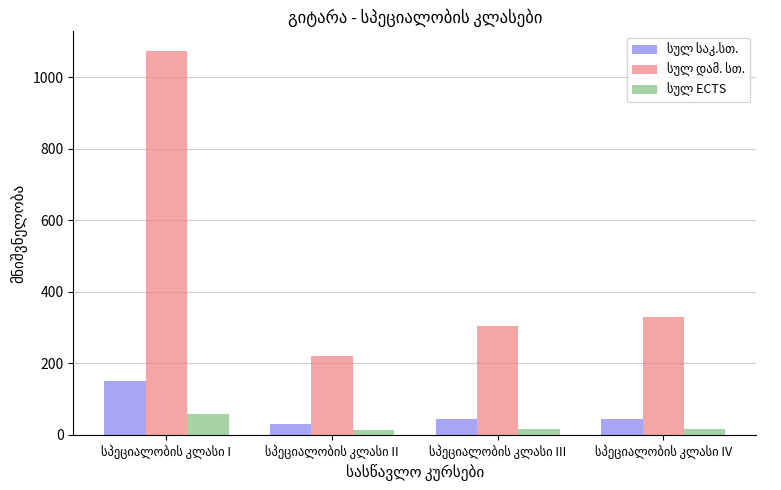

Are the bars horizontal?

No